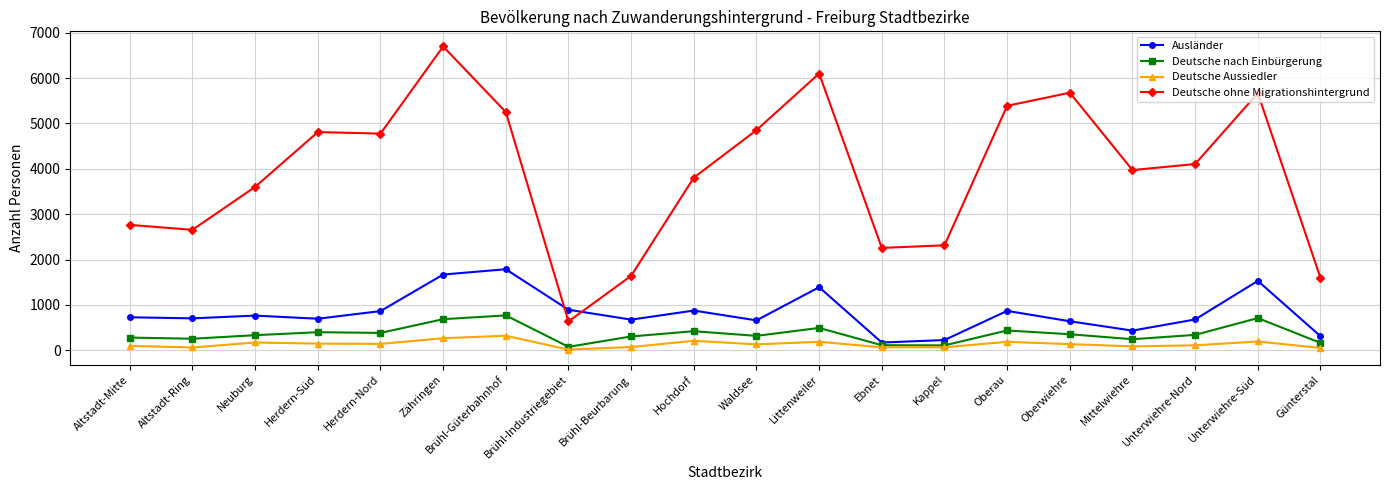

In Deutsche nach Einbürgerung, how many points are higher than both neighbors (excluding endpoints)?

6